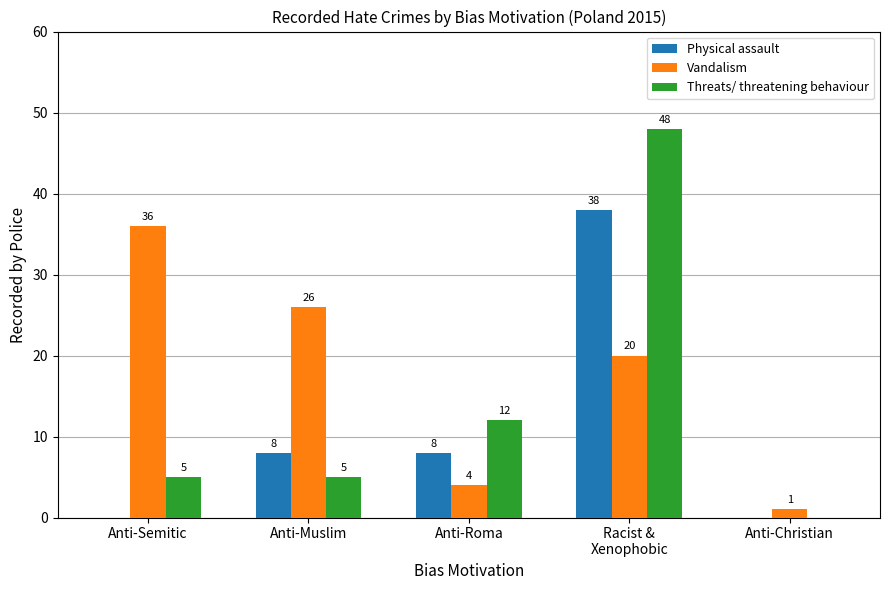

Reading left to right, transcribe all the data shown in this chart.

Physical assault: Anti-Semitic=0	Anti-Muslim=8	Anti-Roma=8	Racist &
Xenophobic=38	Anti-Christian=0
Vandalism: Anti-Semitic=36	Anti-Muslim=26	Anti-Roma=4	Racist &
Xenophobic=20	Anti-Christian=1
Threats/ threatening behaviour: Anti-Semitic=5	Anti-Muslim=5	Anti-Roma=12	Racist &
Xenophobic=48	Anti-Christian=0